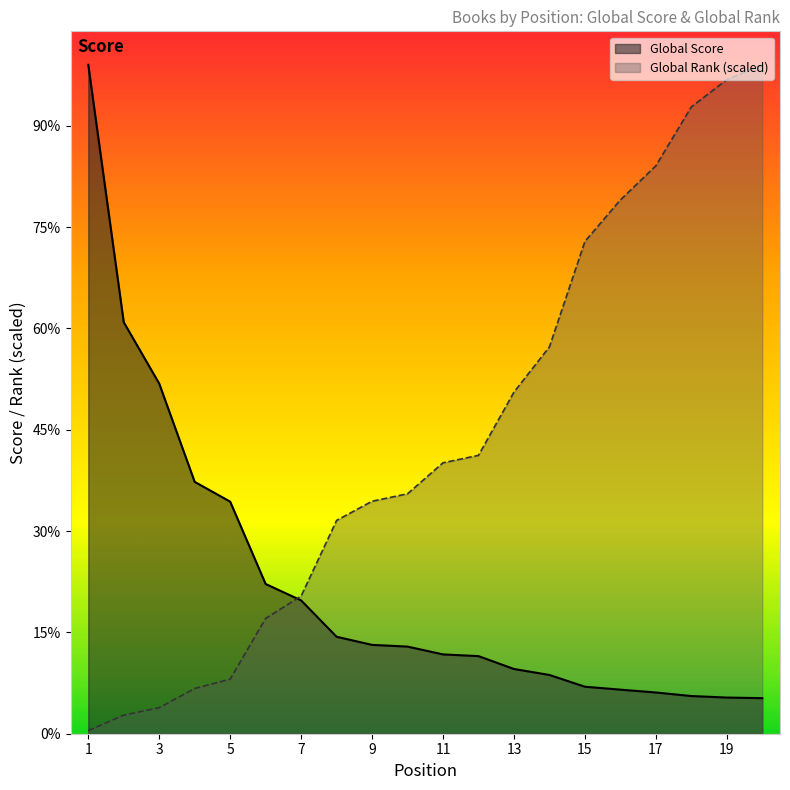

At how many categories does at least one series exceed 5915?

4